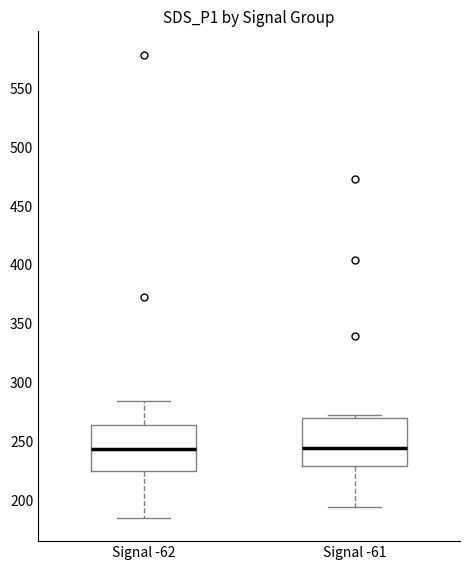

Reading left to right, read every box against the y-axis: the position of its median line, the range the box covers, and the ends of its whiskers. The values are not printed on the chart, so give them approximately, as read against the axis.

Signal -62: median 245, box 225 to 265, whiskers 185 to 285
Signal -61: median 245, box 230 to 270, whiskers 195 to 275